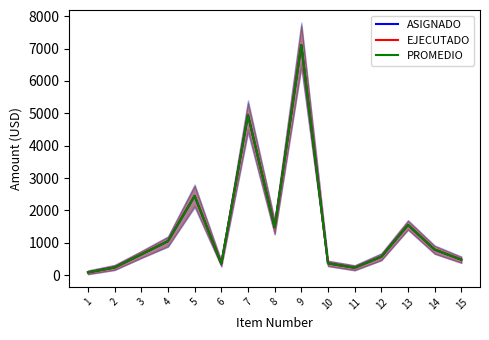

How many interior local valleys does the PROMEDIO series have?

3